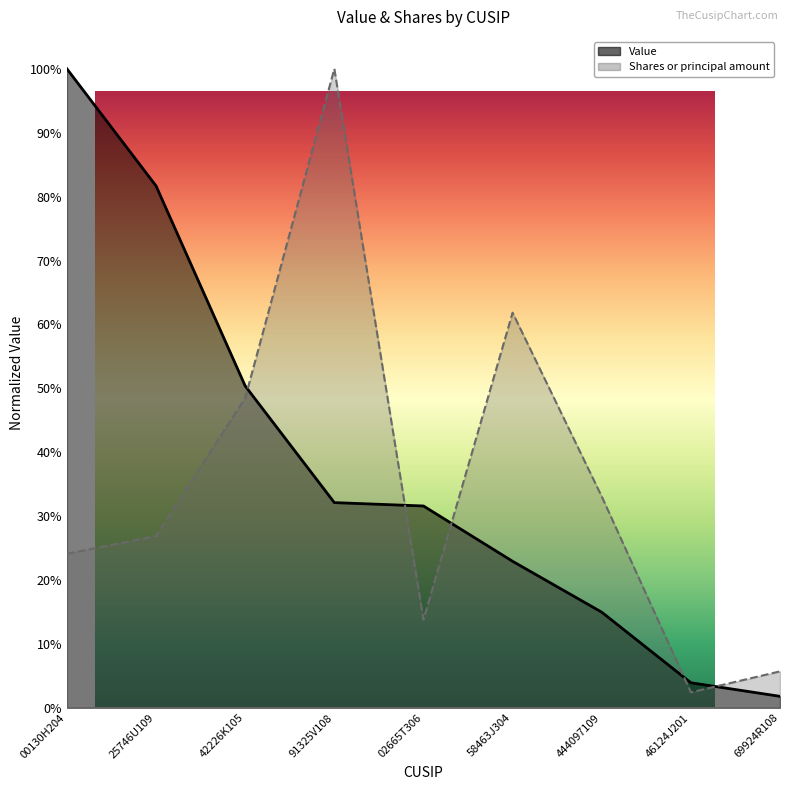

True or false: Value has more than 1 interior local peaks.

False